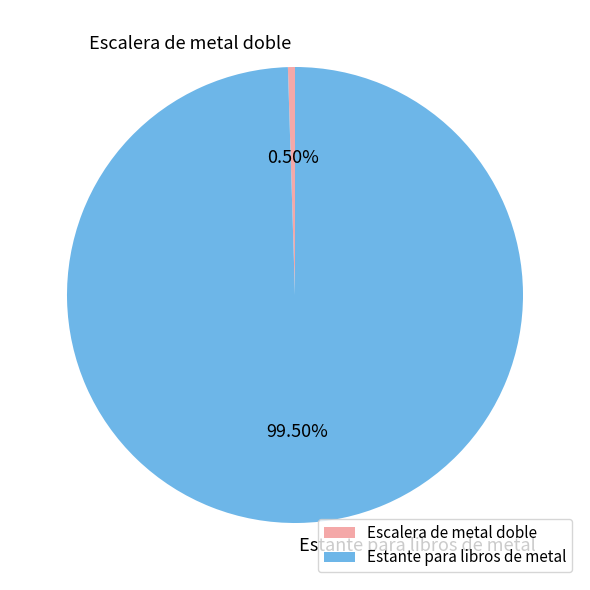

Combined, do Escalera de metal doble and Estante para libros de metal account for over 50%?

Yes